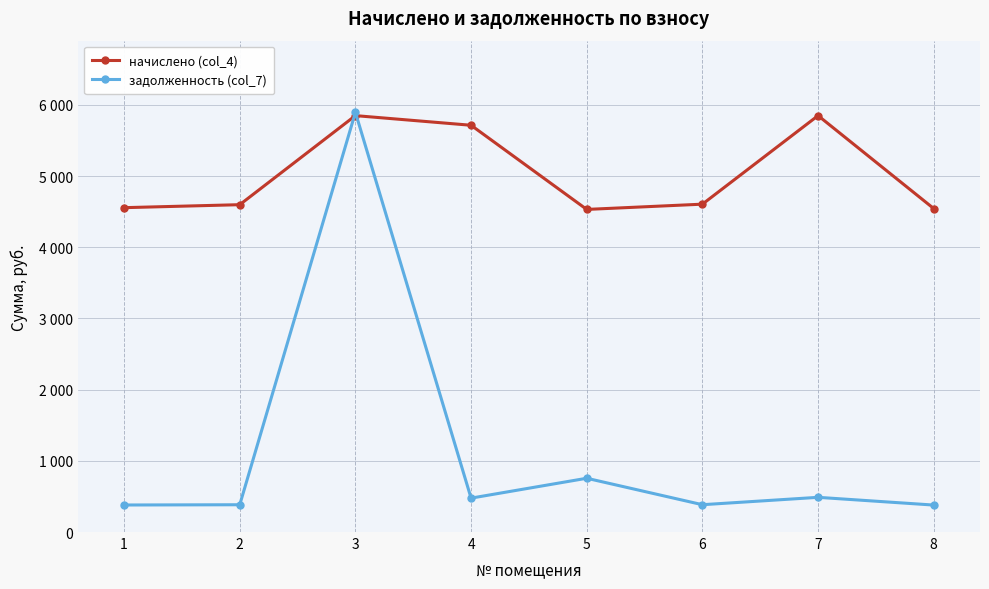

Reading right to left, transcribe all the data shown in this chart.

начислено (col_4): 4543.1	5848.2	4604.6	4530.8	5712.7	5848.2	4597.3	4555.4
задолженность (col_7): 378.6	487.4	383.7	755.1	476.1	5893.9	383.1	379.6